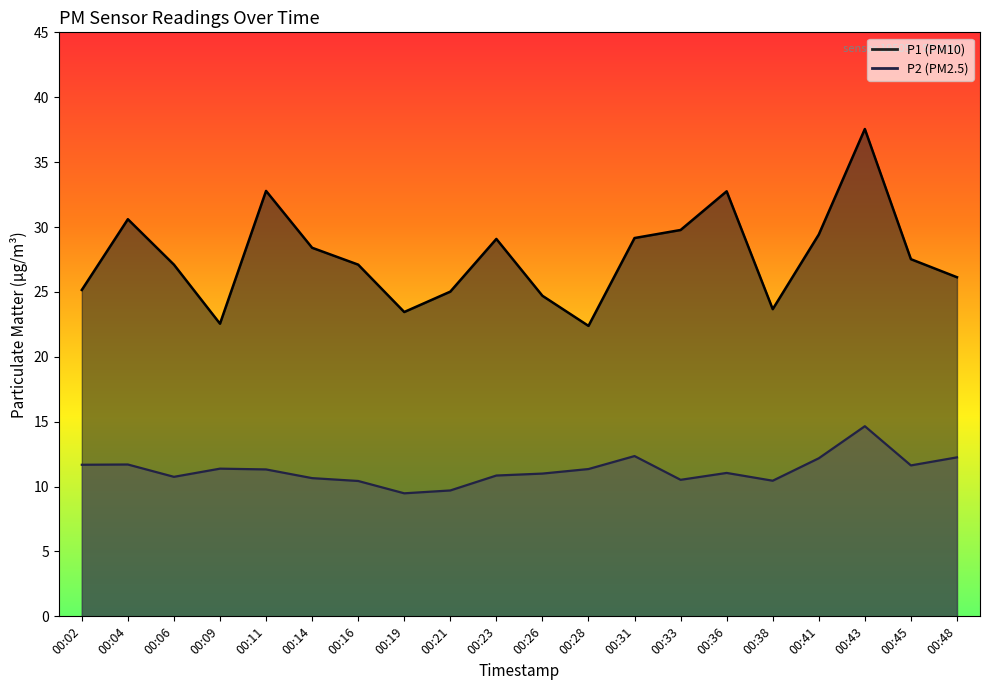

Reading left to right, list all the values displayed in this chart.

P1: 00:02=25.1	00:04=30.6	00:06=27.1	00:09=22.6	00:11=32.8	00:14=28.4	00:16=27.1	00:19=23.4	00:21=25.0	00:23=29.1	00:26=24.7	00:28=22.4	00:31=29.1	00:33=29.8	00:36=32.8	00:38=23.7	00:41=29.4	00:43=37.5	00:45=27.5	00:48=26.1
P2: 00:02=11.7	00:04=11.7	00:06=10.8	00:09=11.4	00:11=11.3	00:14=10.7	00:16=10.4	00:19=9.5	00:21=9.7	00:23=10.8	00:26=11.0	00:28=11.3	00:31=12.3	00:33=10.5	00:36=11.1	00:38=10.4	00:41=12.2	00:43=14.7	00:45=11.6	00:48=12.2